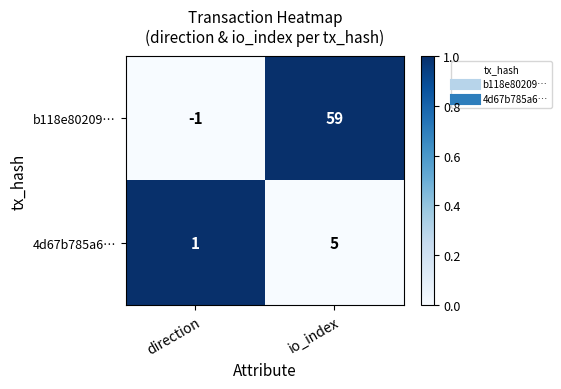

Where is 4d67b785a6… nearest to the value 3?

direction